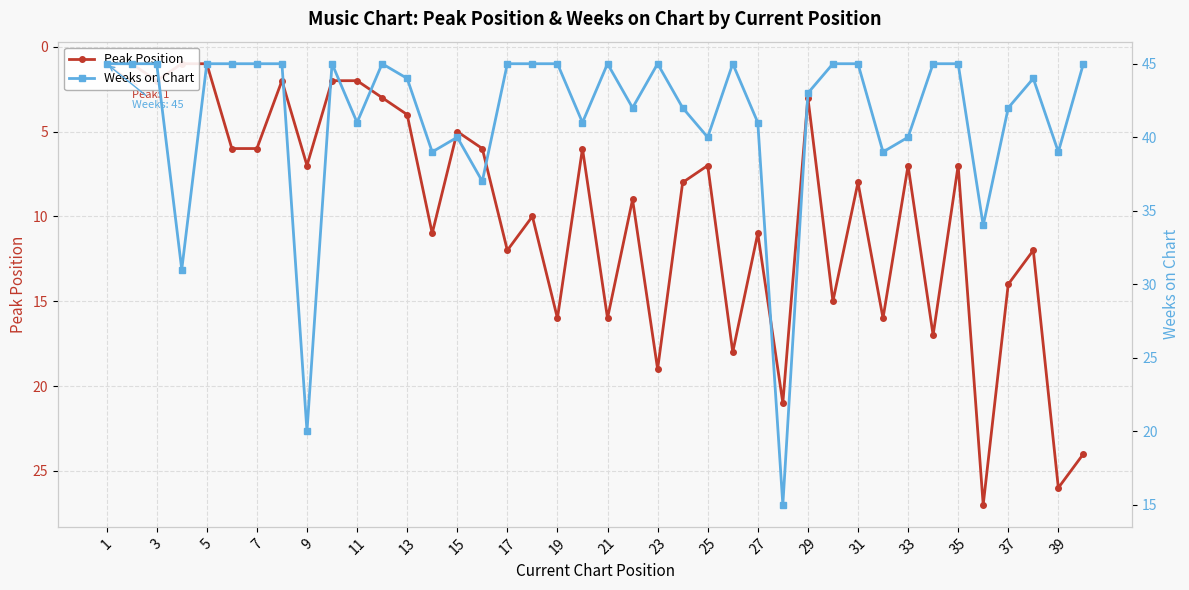

How many categories are shown in the chart?

40